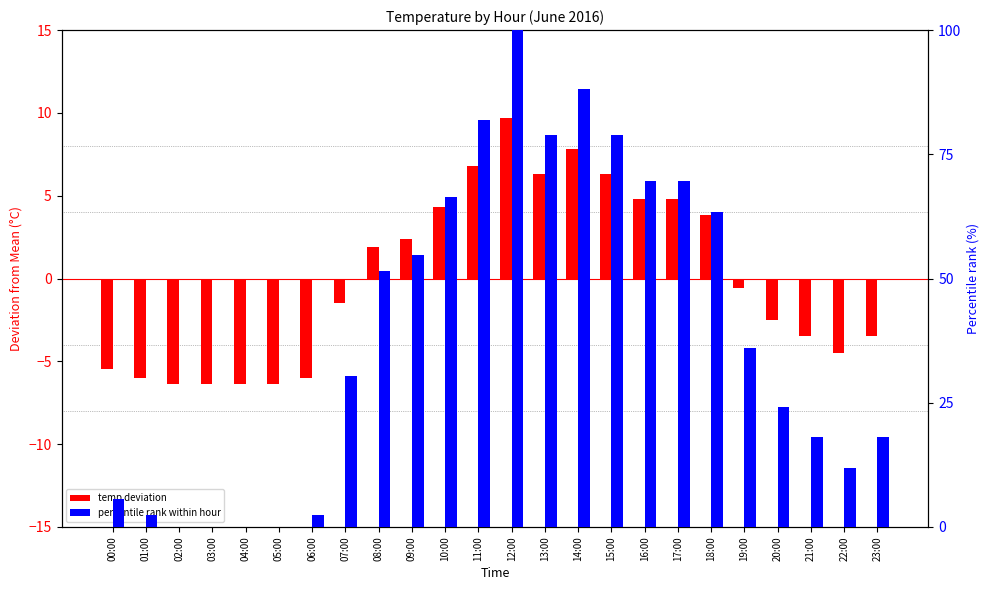

Which label corresponds to the largest value in the chart?

12:00